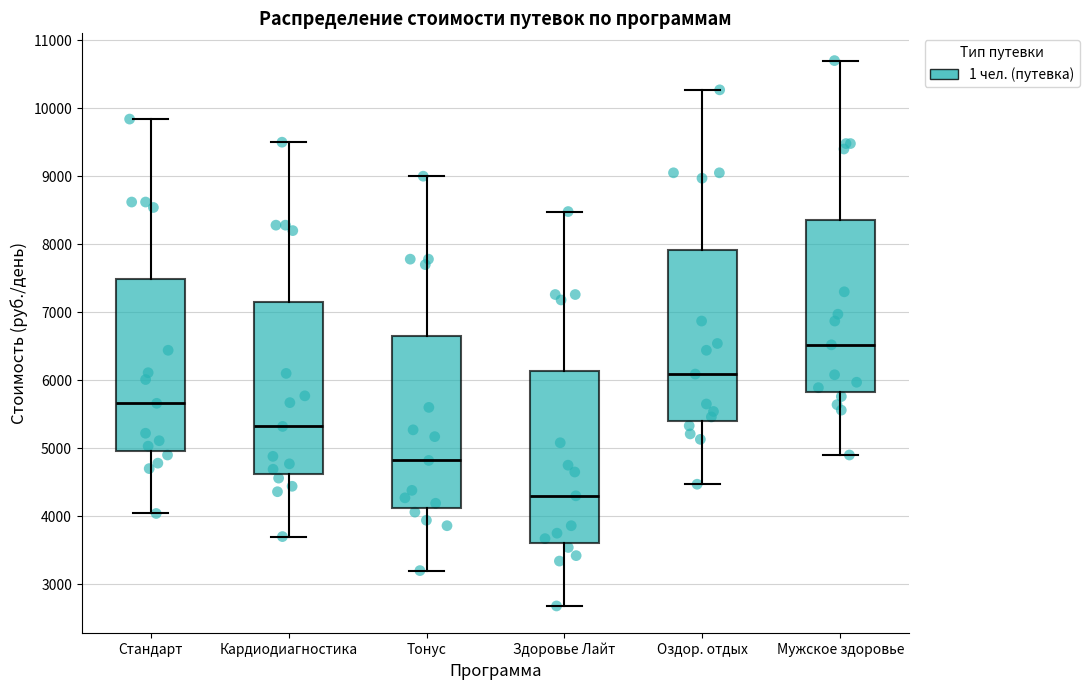

Which box's median line is the highest?

Мужское здоровье